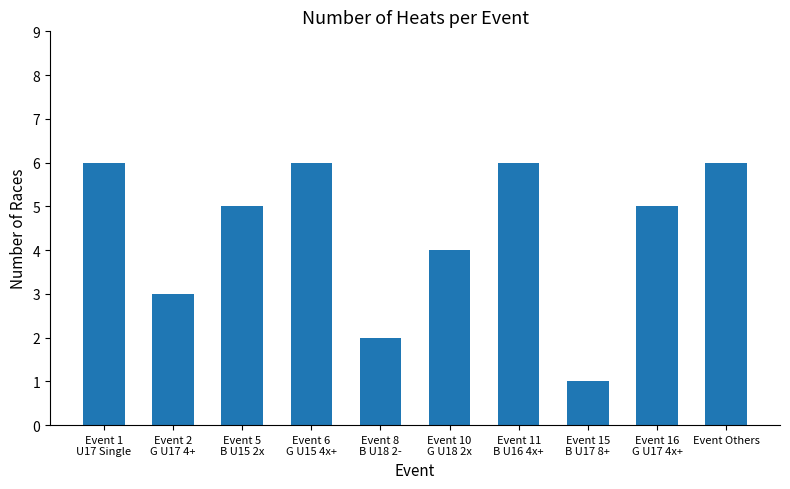

What is the difference between the maximum and second lowest values?

4